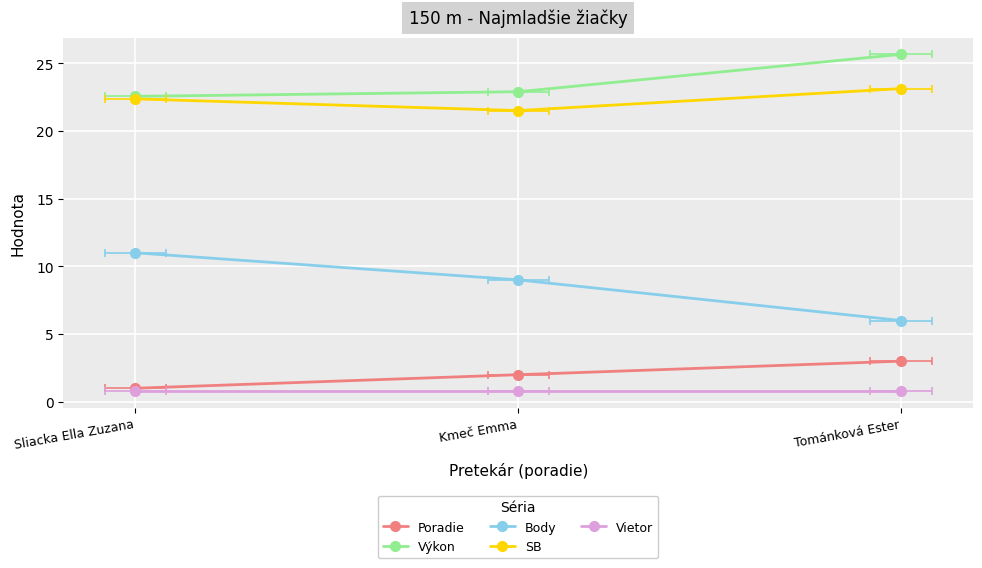

Reading left to right, transcribe all the data shown in this chart.

Poradie: Sliacka Ella Zuzana=1.0	Kmeč Emma=2.0	Tománková Ester=3.0
Výkon: Sliacka Ella Zuzana=22.6	Kmeč Emma=22.9	Tománková Ester=25.6
Body: Sliacka Ella Zuzana=11.0	Kmeč Emma=9.0	Tománková Ester=6.0
SB: Sliacka Ella Zuzana=22.4	Kmeč Emma=21.5	Tománková Ester=23.1
Vietor: Sliacka Ella Zuzana=0.8	Kmeč Emma=0.8	Tománková Ester=0.8